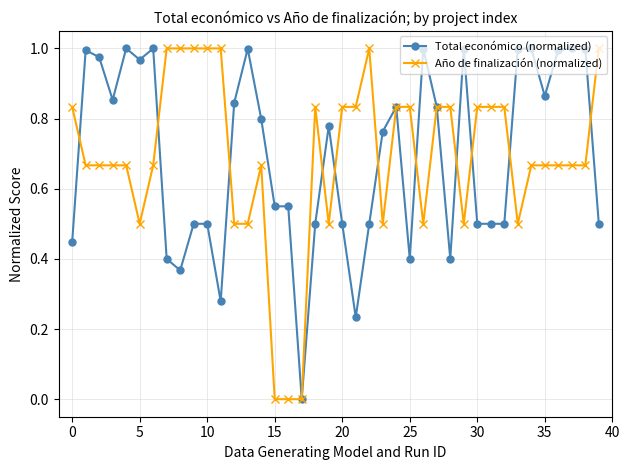

Reading left to right, extract all data points from this chart.

Total económico (normalized): 0.4	1.0	1.0	0.9	1.0	1.0	1.0	0.4	0.4	0.5	0.5	0.3	0.8	1.0	0.8	0.5	0.5	0.0	0.5	0.8	0.5	0.2	0.5	0.8	0.8	0.4	1.0	0.8	0.4	1.0	0.5	0.5	0.5	1.0	1.0	0.9	1.0	1.0	1.0	0.5
Año de finalización (normalized): 0.8	0.7	0.7	0.7	0.7	0.5	0.7	1.0	1.0	1.0	1.0	1.0	0.5	0.5	0.7	0.0	0.0	0.0	0.8	0.5	0.8	0.8	1.0	0.5	0.8	0.8	0.5	0.8	0.8	0.5	0.8	0.8	0.8	0.5	0.7	0.7	0.7	0.7	0.7	1.0